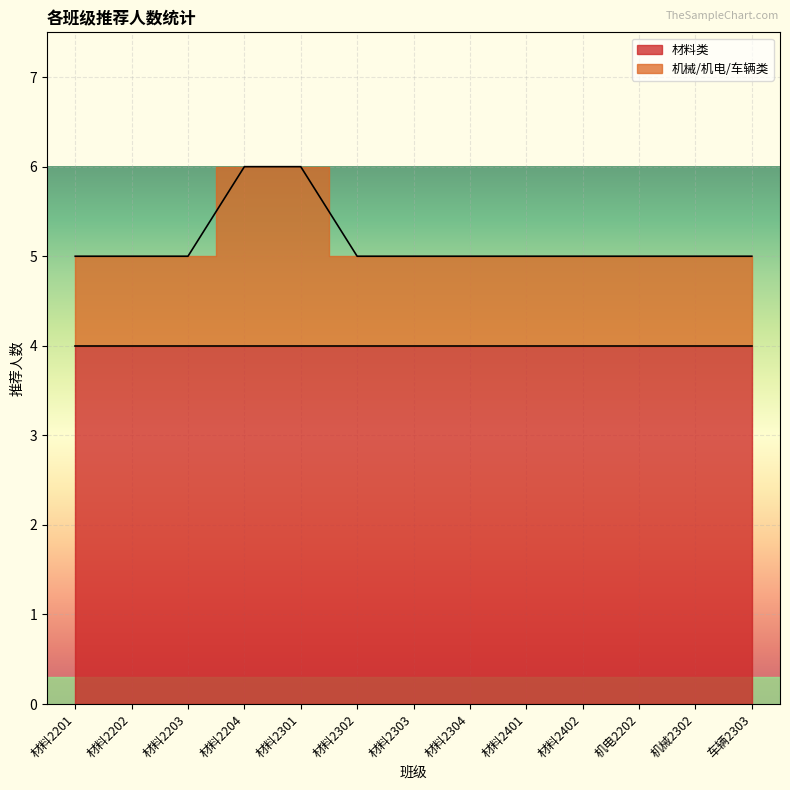

Reading left to right, transcribe all the data shown in this chart.

材料2201=5	材料2202=5	材料2203=5	材料2204=6	材料2301=6	材料2302=5	材料2303=5	材料2304=5	材料2401=5	材料2402=5	机电2202=5	机械2302=5	车辆2303=5